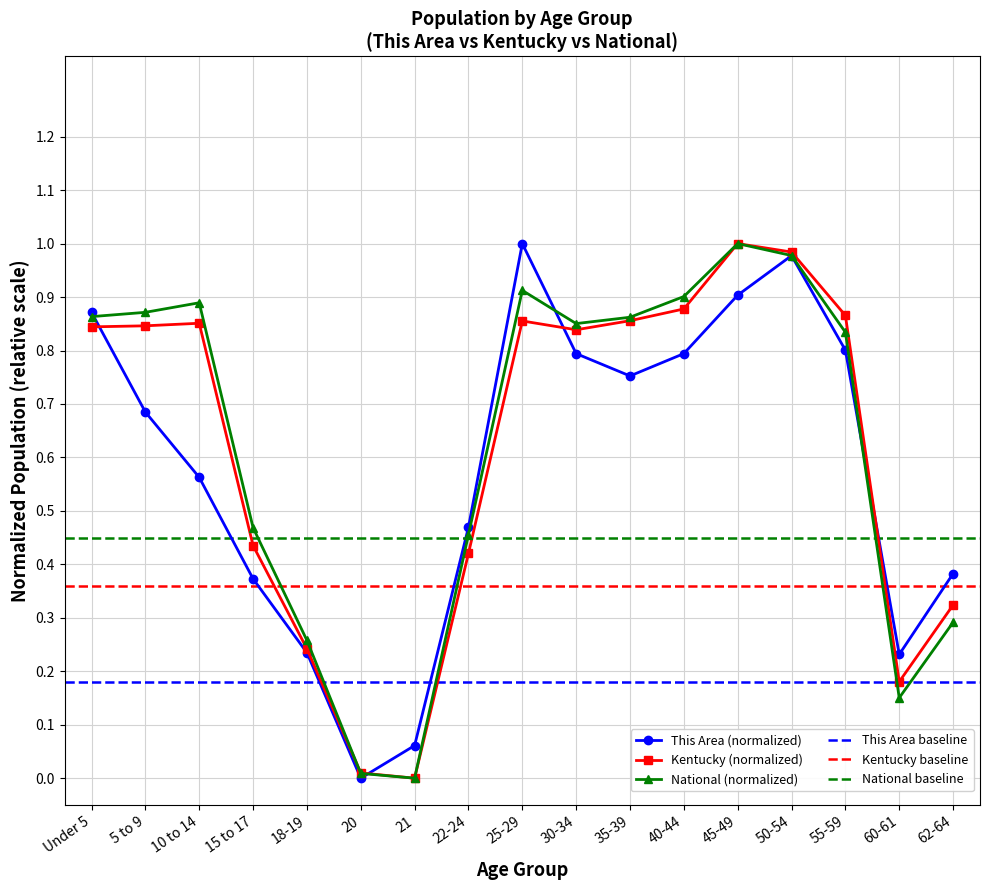

The value of National at 5 to 9 is 0.9. True or false?

True